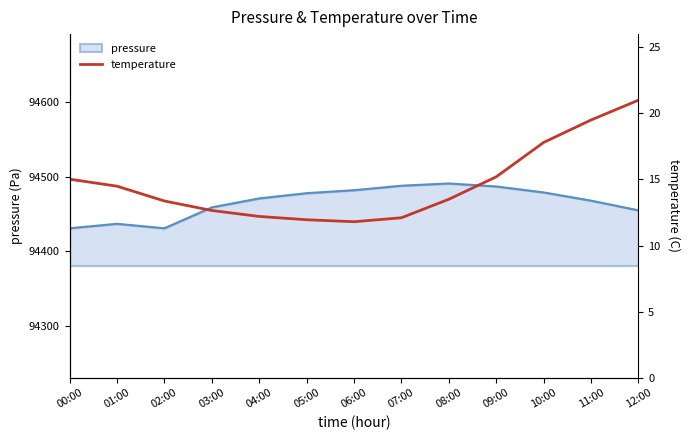

How many lines are shown in the chart?

1